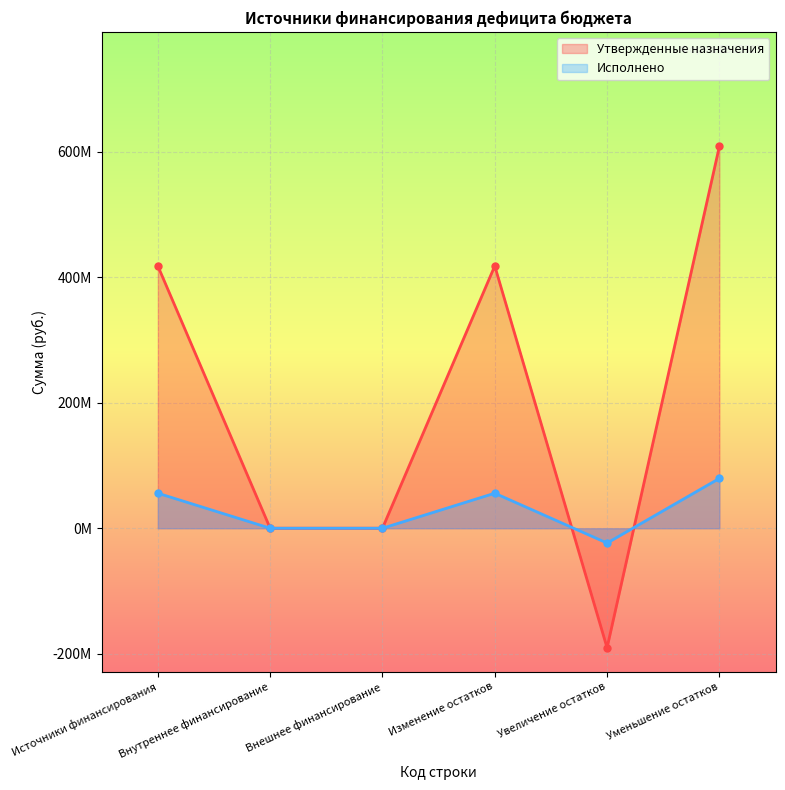

What is the smallest value displayed?

-190430000.0